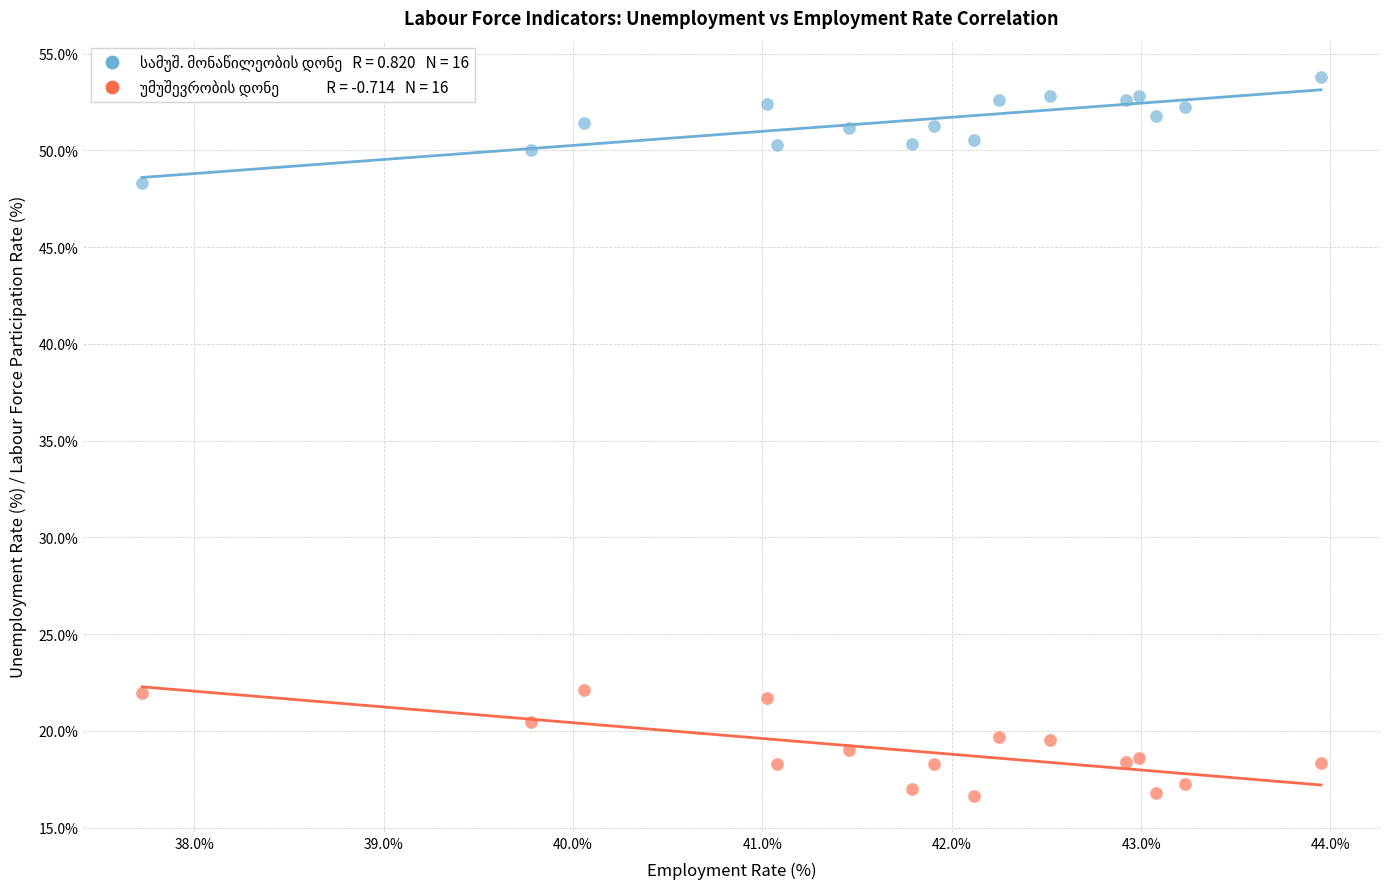

Across all data points, what is the range of Y values (max minus min)?

37.2